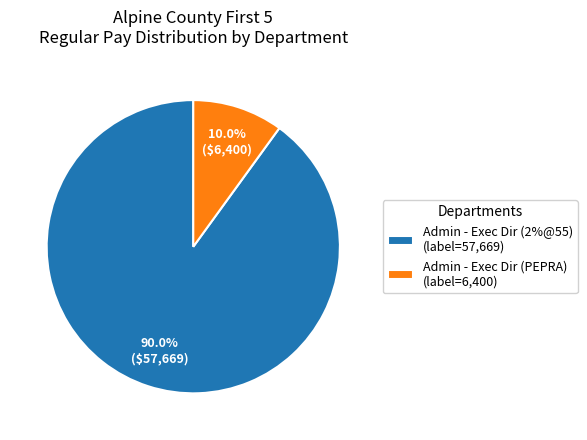

What percentage is NOT represented by Admin - Exec Dir (PEPRA) (label=6,400)?

90.0%